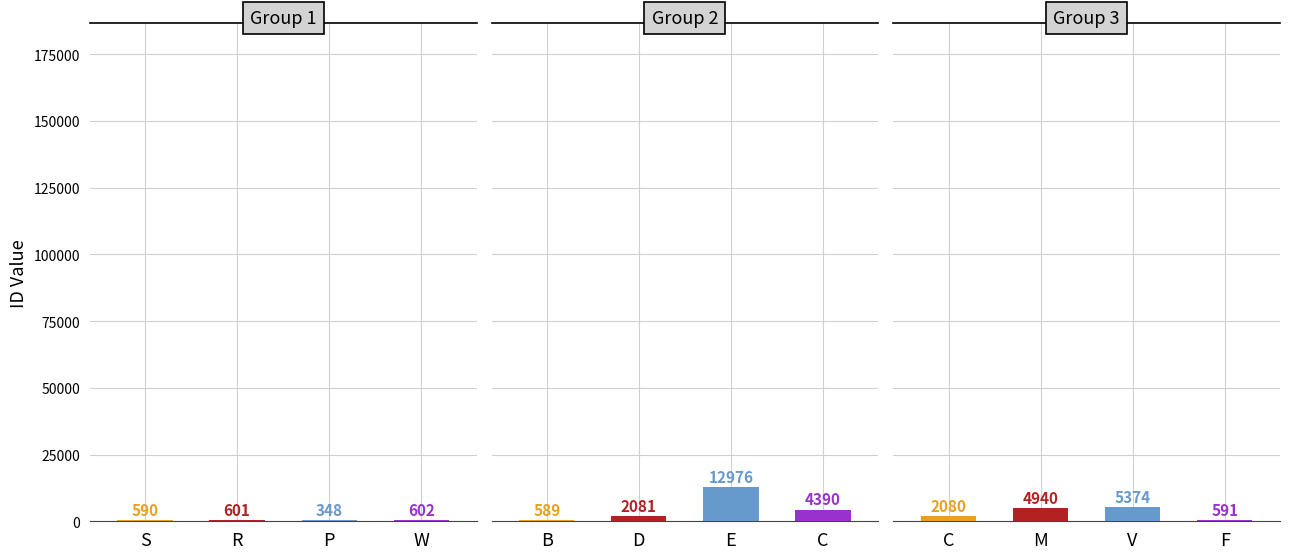

How many distinct data groups are displayed?

1